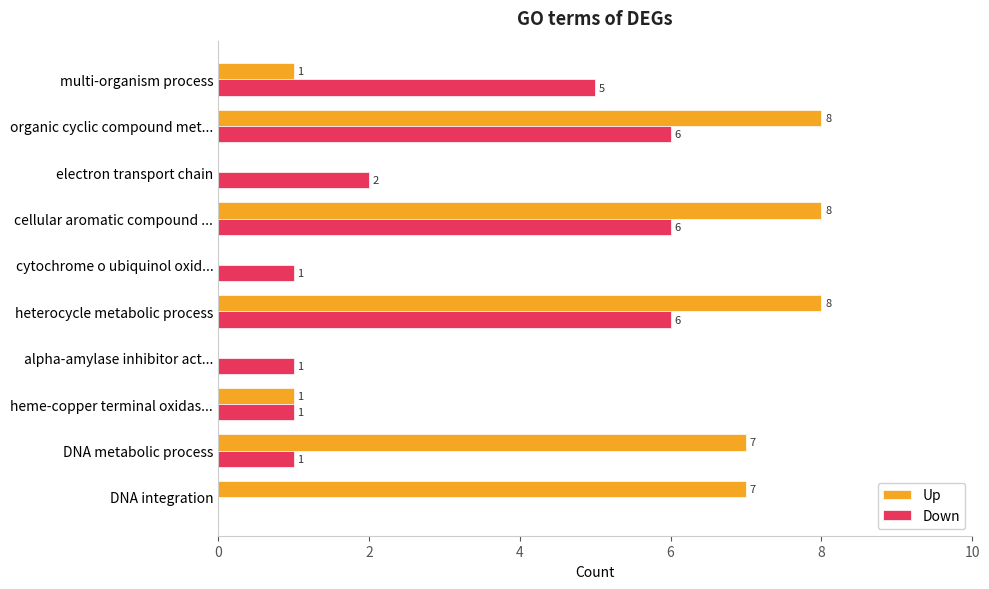

Which series has the widest spread of values?

Up